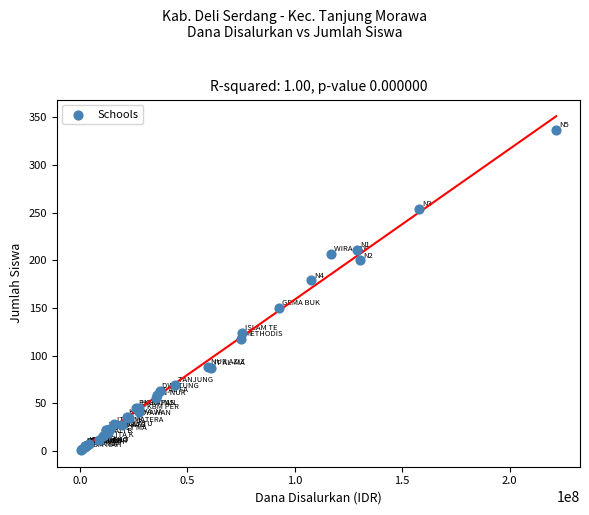

What Y value in the scatter plot is closest to 169?

179